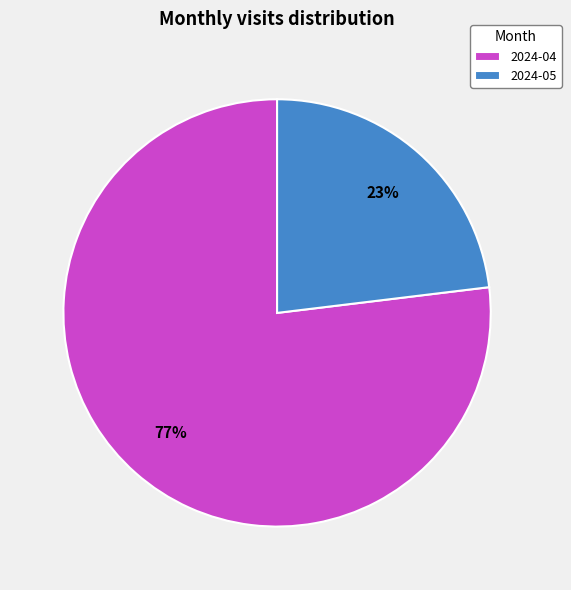

True or false: 2024-05 accounts for 23% of the total.

True